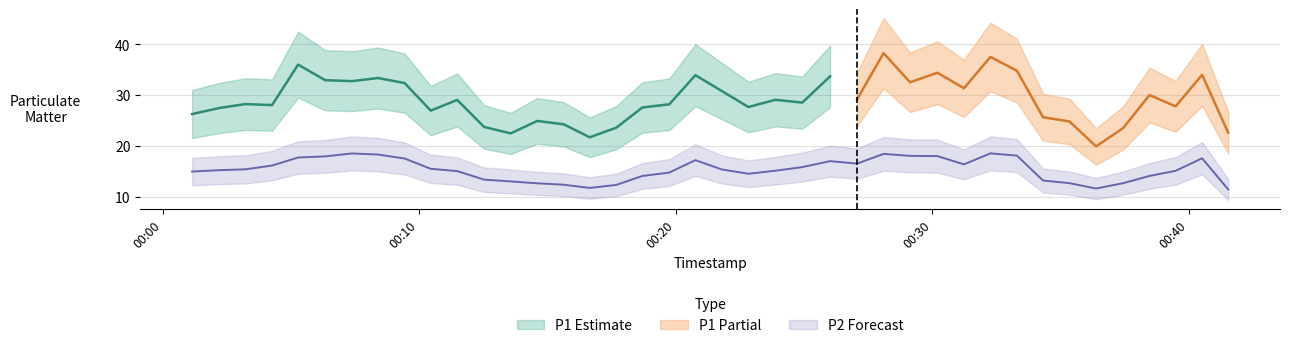

Reading left to right, extract all data points from this chart.

14.9	15.2	15.4	16.1	17.7	17.9	18.5	18.3	17.5	15.5	15.0	13.4	13.0	12.6	12.4	11.7	12.3	14.1	14.8	17.2	15.4	14.5	15.1	15.8	17.0	16.5	18.4	18.0	18.0	16.4	18.5	18.1	13.2	12.7	11.6	12.7	14.1	15.1	17.6	11.4